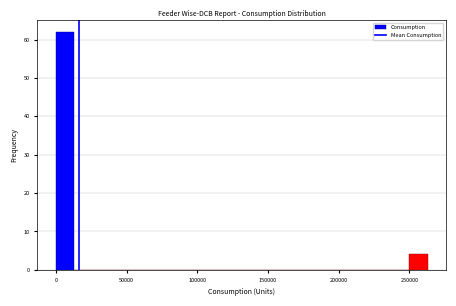

Around what value on the x-axis is the tallest bar? Give the approximate position of its centre, as read against the axis.

5000